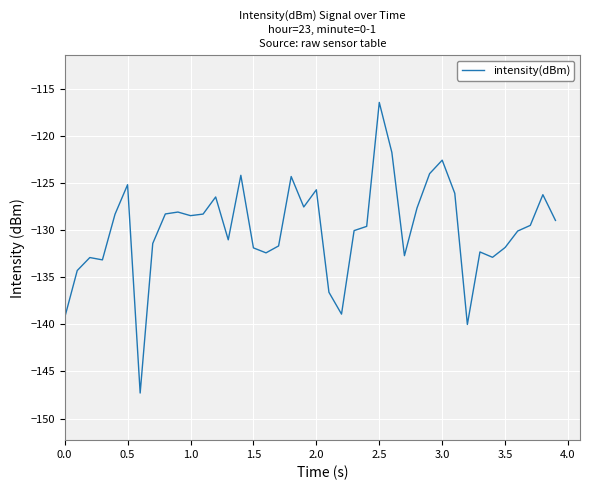

What is the minimum value shown in the chart?

-147.3